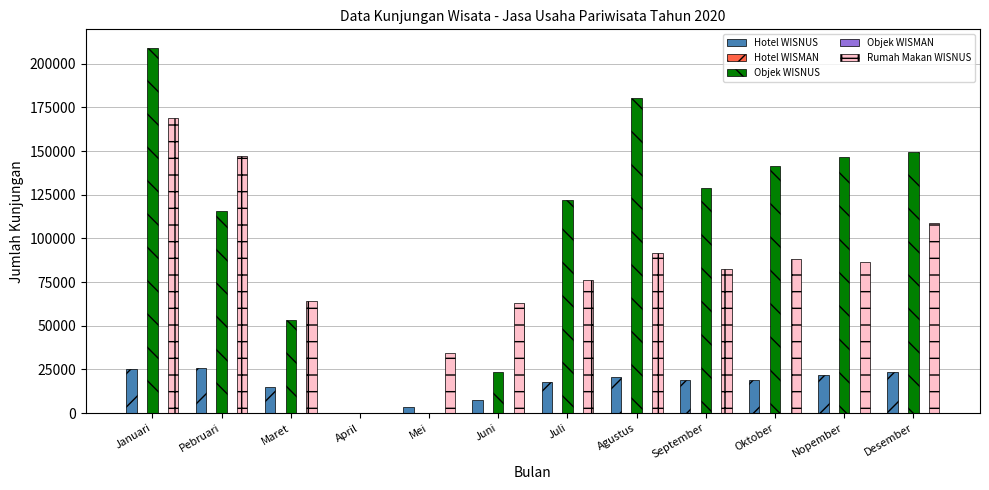

How many categories are shown in the chart?

12